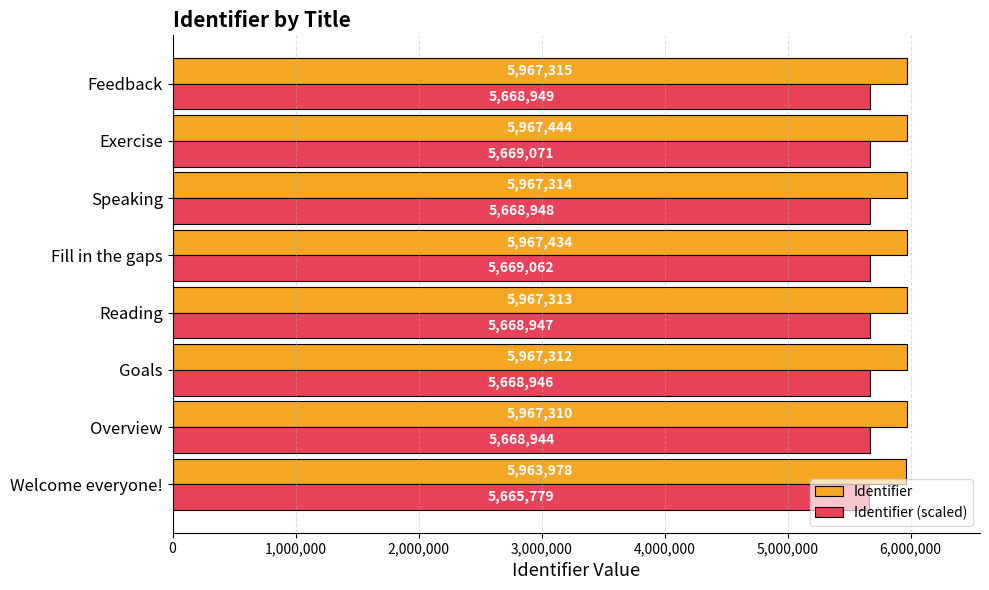

How many data points does each series have?

8